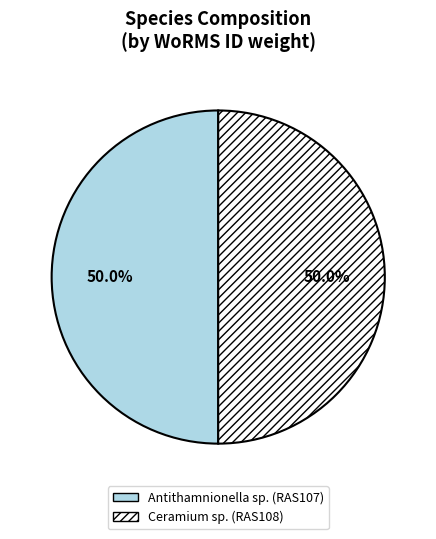

True or false: Ceramium sp. (RAS108) accounts for 55% of the total.

False